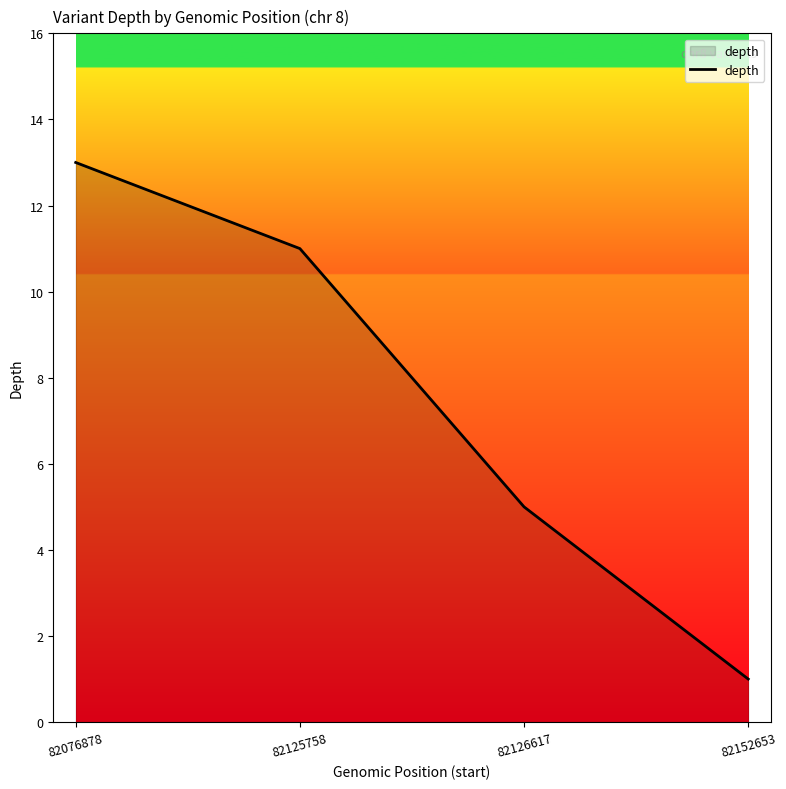

Reading left to right, extract all data points from this chart.

13	11	5	1